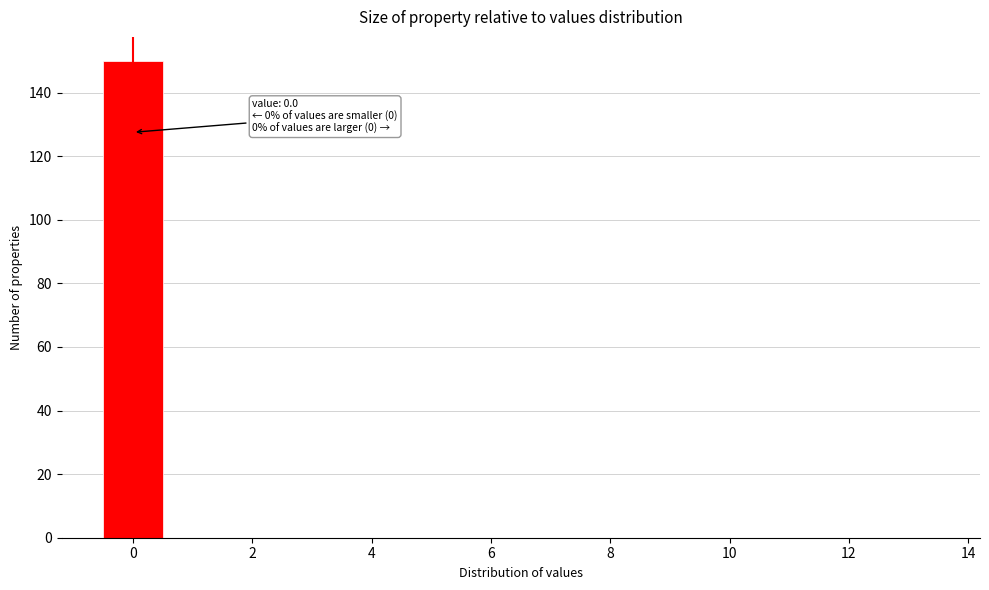

Over which range of the x-axis is the bar tallest?

-0.5 to 0.5